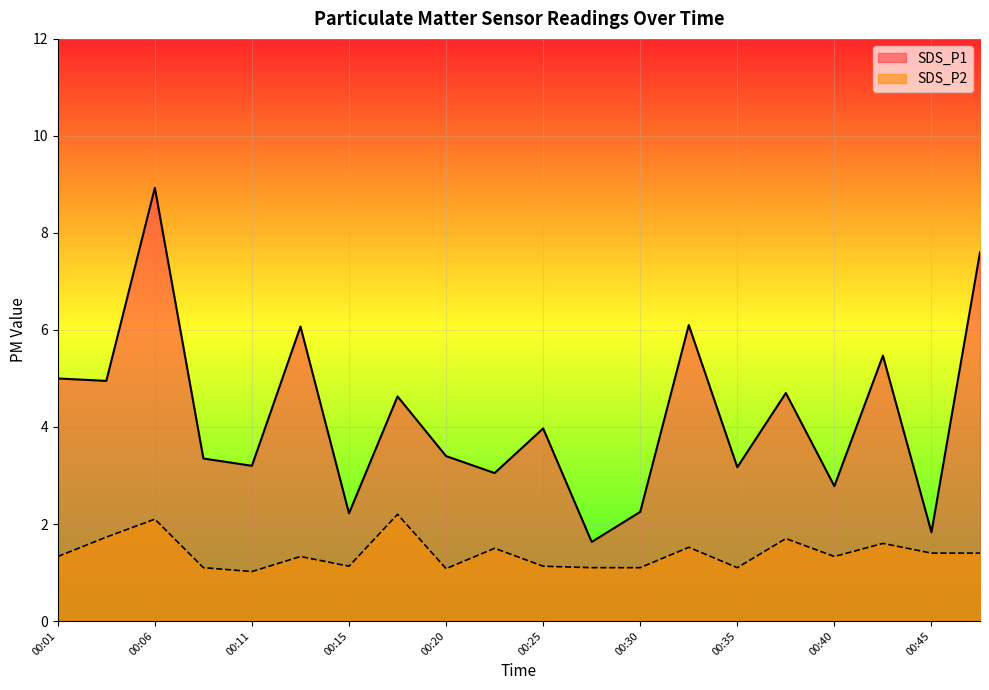

What is the spread (max minus min) of values at 00:33?

4.6